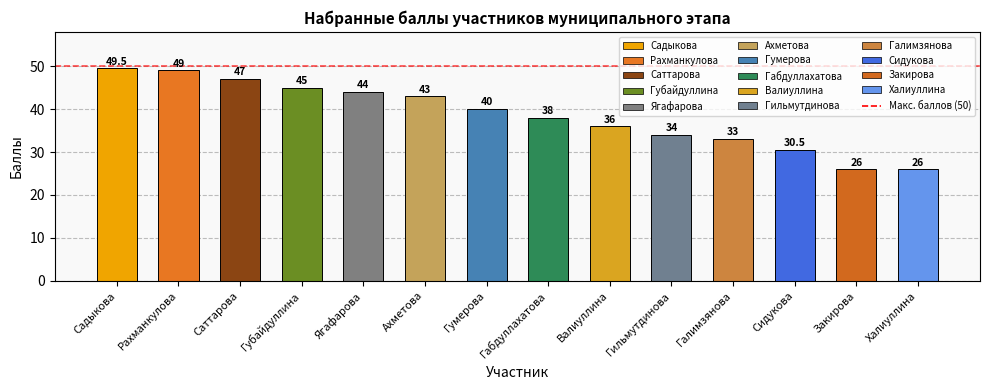

Reading right to left, what are all the values shown in this chart?

26.0	26.0	30.5	33.0	34.0	36.0	38.0	40.0	43.0	44.0	45.0	47.0	49.0	49.5